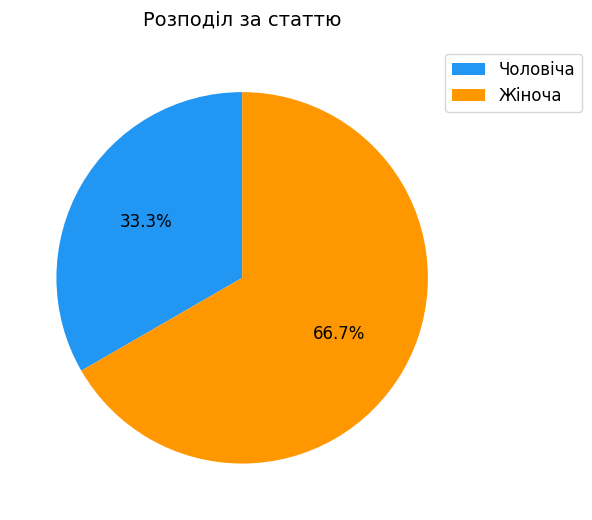

To the nearest percent, what is the average slice percentage?

50%